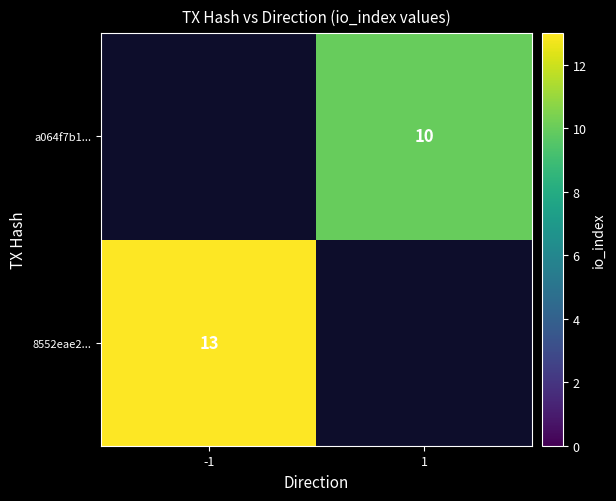

The value of 8552eae2... at -1 is 5. True or false?

False